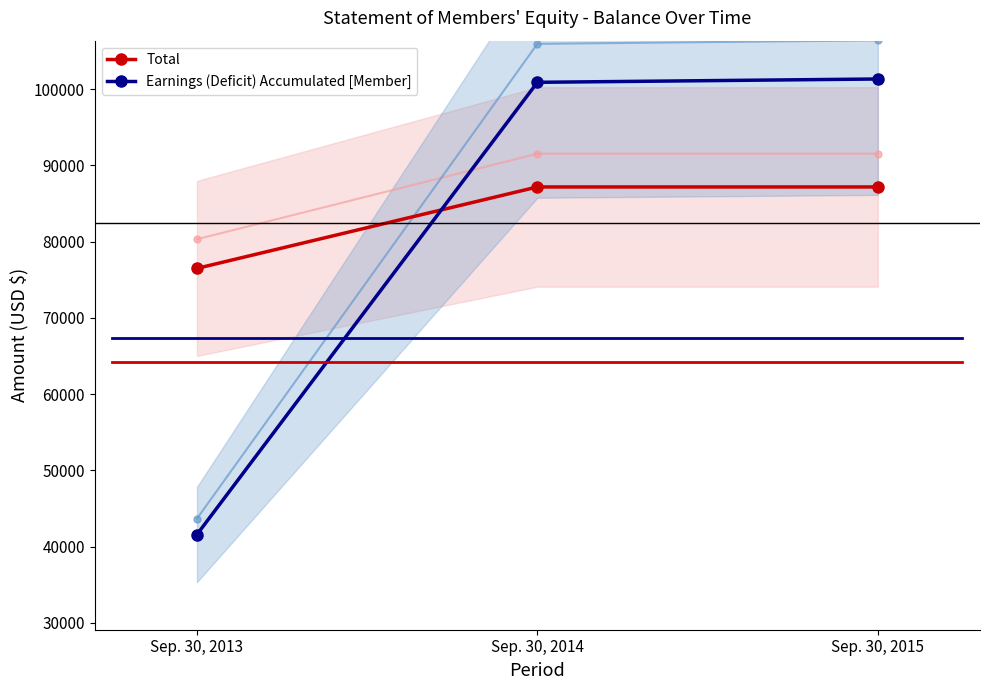

Does the chart display data point markers on the line(s)?

Yes